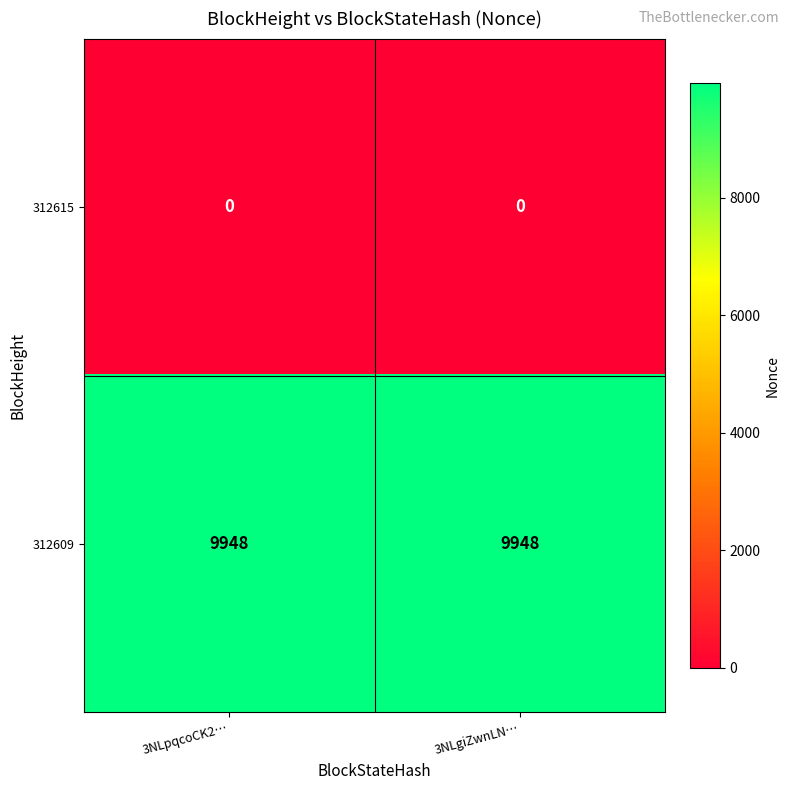

What is the approximate value of 312609 at 3NLpqcoCK2…?

9948